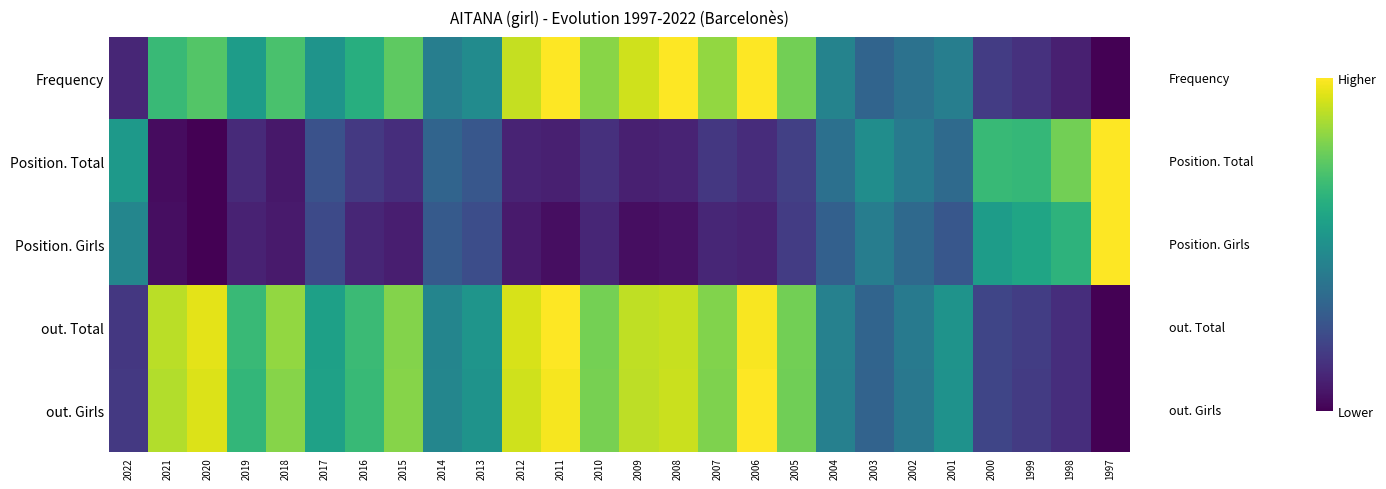

Reading left to right, list all the values displayed in this chart.

Frequency: 2022=0.1	2021=0.7	2020=0.7	2019=0.6	2018=0.7	2017=0.5	2016=0.6	2015=0.8	2014=0.4	2013=0.5	2012=0.9	2011=1.0	2010=0.8	2009=0.9	2008=1.0	2007=0.8	2006=1.0	2005=0.8	2004=0.4	2003=0.3	2002=0.4	2001=0.4	2000=0.2	1999=0.1	1998=0.1	1997=0.0
Position. Total: 2022=0.5	2021=0.0	2020=0.0	2019=0.1	2018=0.1	2017=0.3	2016=0.2	2015=0.1	2014=0.3	2013=0.3	2012=0.1	2011=0.1	2010=0.1	2009=0.1	2008=0.1	2007=0.2	2006=0.1	2005=0.2	2004=0.4	2003=0.5	2002=0.4	2001=0.3	2000=0.7	1999=0.7	1998=0.8	1997=1.0
Position. Girls: 2022=0.5	2021=0.0	2020=0.0	2019=0.1	2018=0.1	2017=0.2	2016=0.1	2015=0.1	2014=0.3	2013=0.2	2012=0.1	2011=0.0	2010=0.1	2009=0.0	2008=0.0	2007=0.1	2006=0.1	2005=0.2	2004=0.3	2003=0.4	2002=0.3	2001=0.3	2000=0.6	1999=0.6	1998=0.6	1997=1.0
out. Total: 2022=0.2	2021=0.9	2020=1.0	2019=0.7	2018=0.8	2017=0.6	2016=0.7	2015=0.8	2014=0.5	2013=0.5	2012=0.9	2011=1.0	2010=0.8	2009=0.9	2008=0.9	2007=0.8	2006=1.0	2005=0.8	2004=0.4	2003=0.3	2002=0.4	2001=0.5	2000=0.2	1999=0.2	1998=0.1	1997=0.0
out. Girls: 2022=0.2	2021=0.9	2020=0.9	2019=0.7	2018=0.8	2017=0.6	2016=0.7	2015=0.8	2014=0.5	2013=0.5	2012=0.9	2011=1.0	2010=0.8	2009=0.9	2008=0.9	2007=0.8	2006=1.0	2005=0.8	2004=0.4	2003=0.3	2002=0.4	2001=0.5	2000=0.2	1999=0.2	1998=0.1	1997=0.0